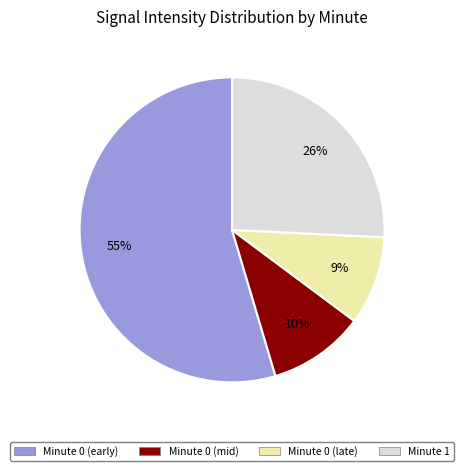

Is there a majority slice in this chart?

Yes